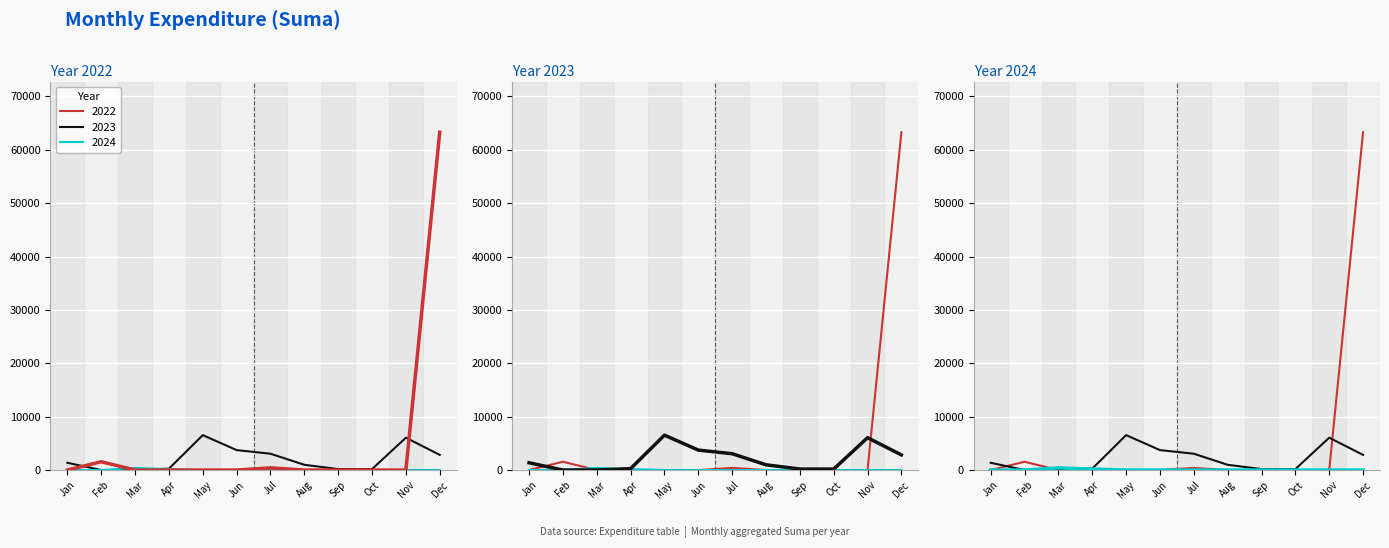

How many values in the 2023 series exceed 1359?

6